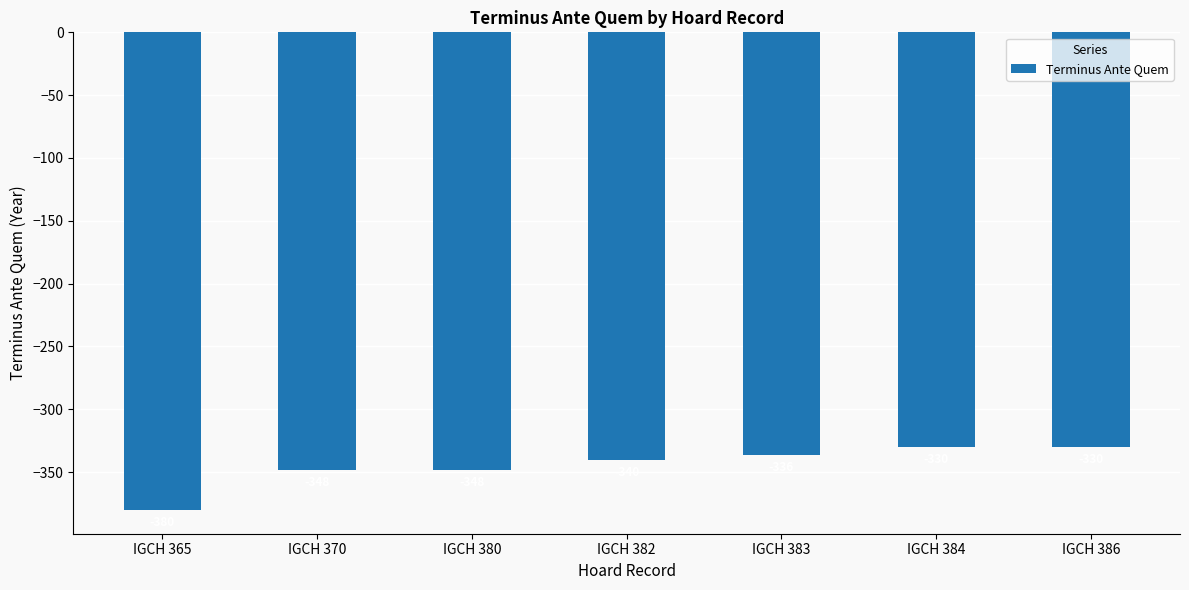

What is the difference between the maximum and minimum values?

50